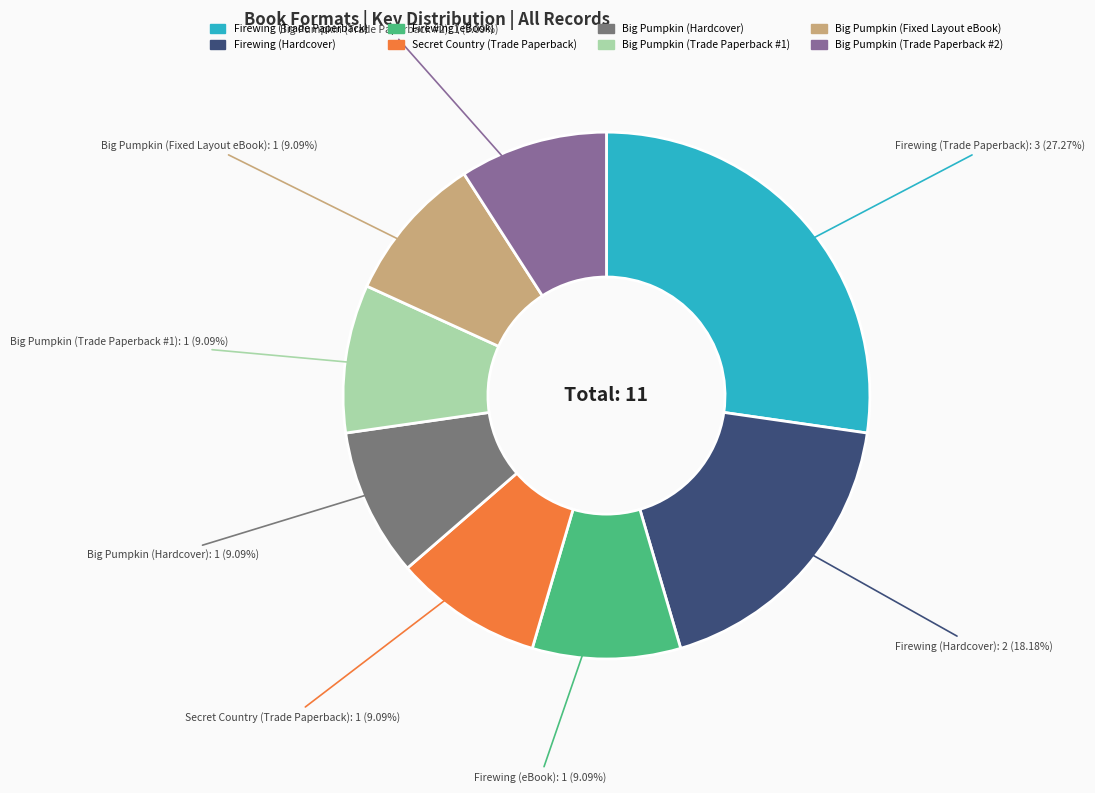

True or false: Secret Country (Trade Paperback) accounts for 9% of the total.

True